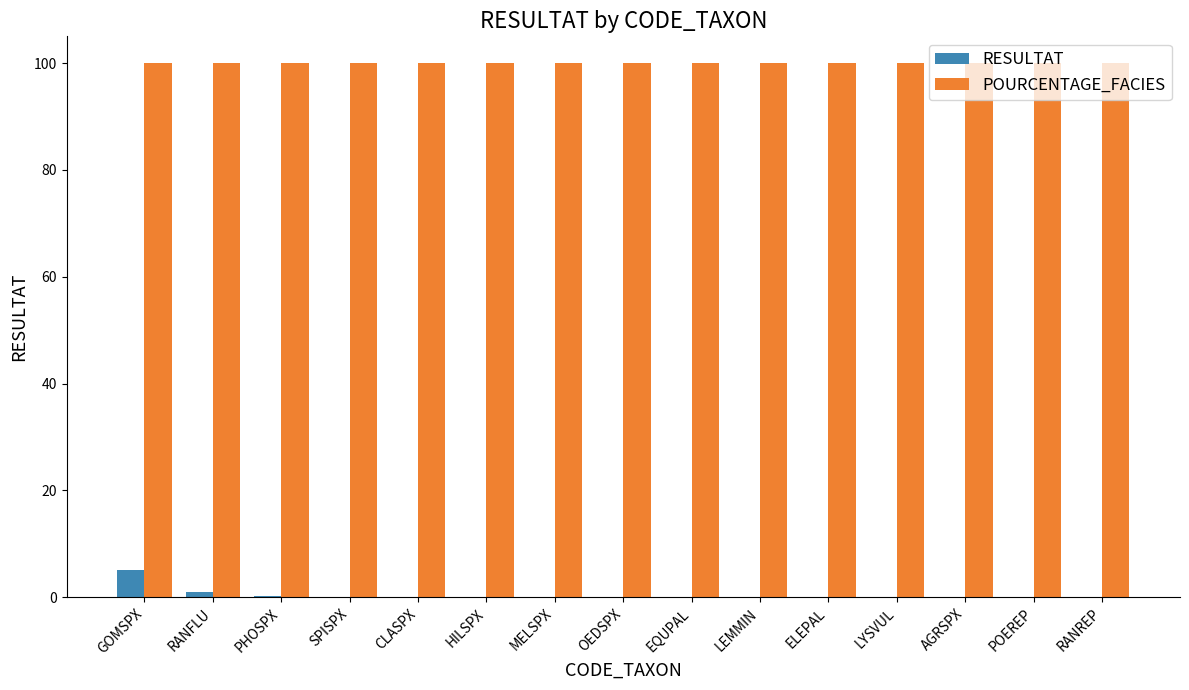

Is the value of RESULTAT at LEMMIN greater than the value of POURCENTAGE_FACIES at SPISPX?

No